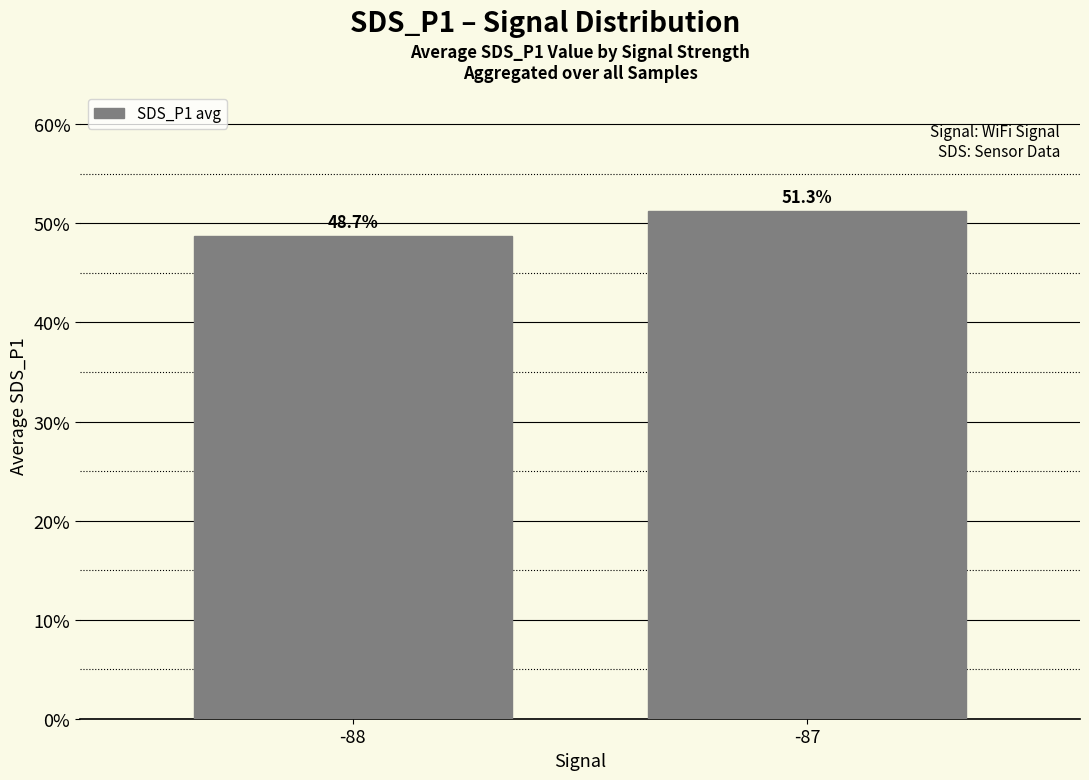

How many bars are there in total?

2